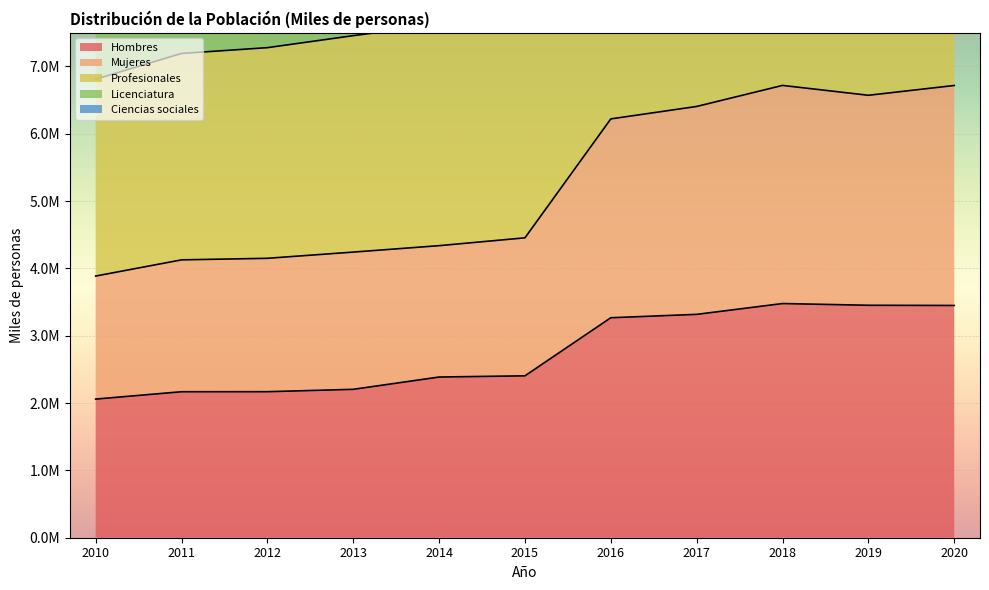

Reading left to right, what are all the values shown in this chart?

Hombres: 2059544.1	2168765.7	2169296.9	2204498.0	2387045.0	2405050.1	3267960.0	3318031.0	3478804.0	3453085.0	3450101.0
Mujeres: 3887066.0	4127546.2	4150645.7	4243084.9	4338425.0	4454830.5	6221436.0	6406392.0	6718902.0	6572384.0	6717817.0
Profesionales: 6811338.4	7193883.1	7279750.4	7458070.8	7625650.2	7841581.9	10358078.0	10728709.0	11293538.0	10994112.0	11258014.0
Licenciatura: 9985455.7	10491758.1	10700930.8	10934635.1	11180331.2	11508410.6	15743912.0	16317446.0	17134237.0	16652365.0	16972878.0
Ciencias sociales: 12155388.7	12746154.6	13003560.7	13297739.8	13596533.8	13990038.2	19340577.0	20039438.0	21036640.0	20407707.0	20915409.0